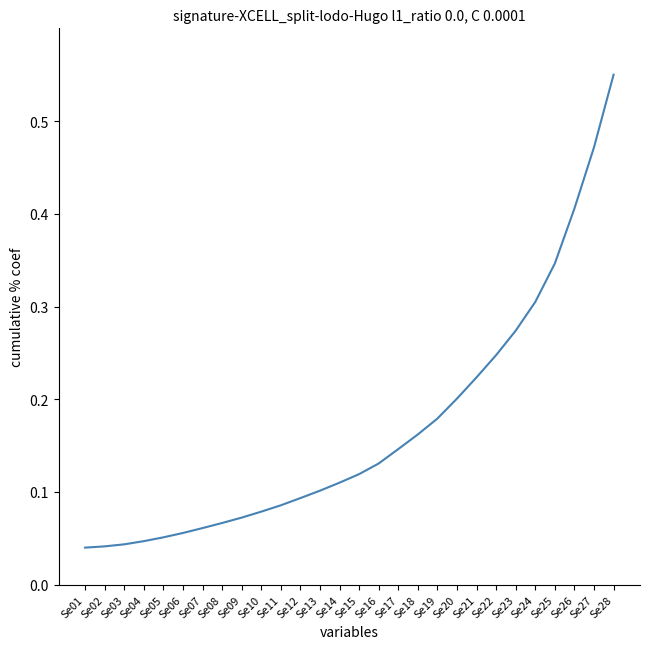

The chart shows a value of 0.1 at Se13. True or false?

True